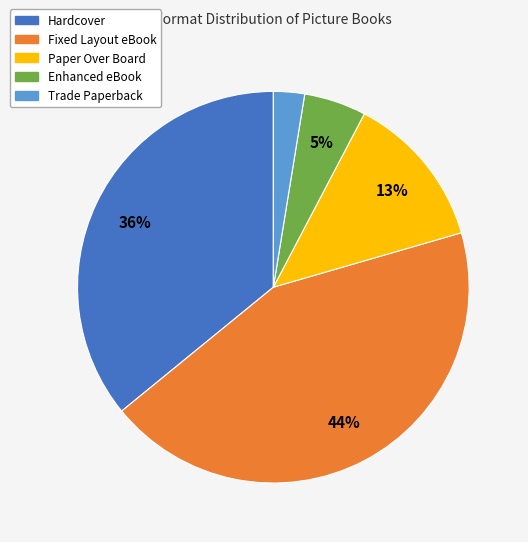

How many slices are in this pie chart?

5